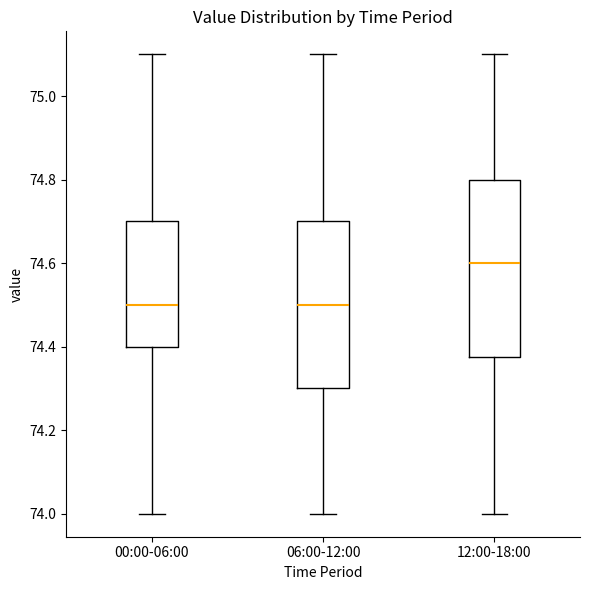

Reading left to right, transcribe this box plot: for each box, give where its median line is, the range the box spans, and where its two whiskers end, as read against the y-axis. The values are not printed on the chart, so give them approximately, as read against the axis.

00:00-06:00: median 74.50, box 74.40 to 74.70, whiskers 74.00 to 75.10
06:00-12:00: median 74.50, box 74.30 to 74.70, whiskers 74.00 to 75.10
12:00-18:00: median 74.60, box 74.38 to 74.80, whiskers 74.00 to 75.10